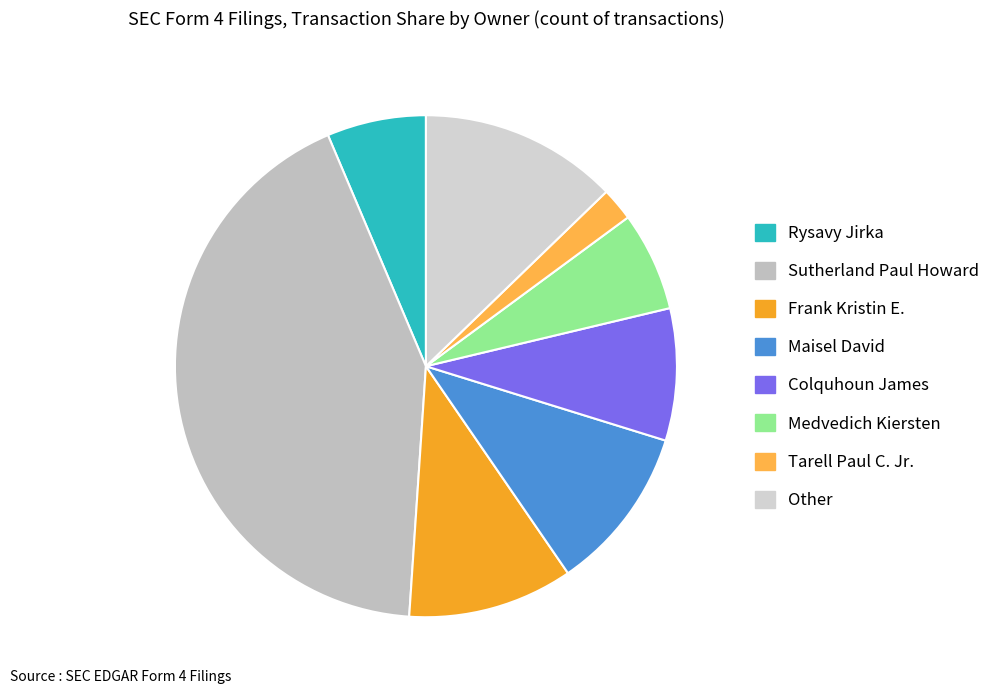

Is it true that Frank Kristin E. is 11% of the pie?

True